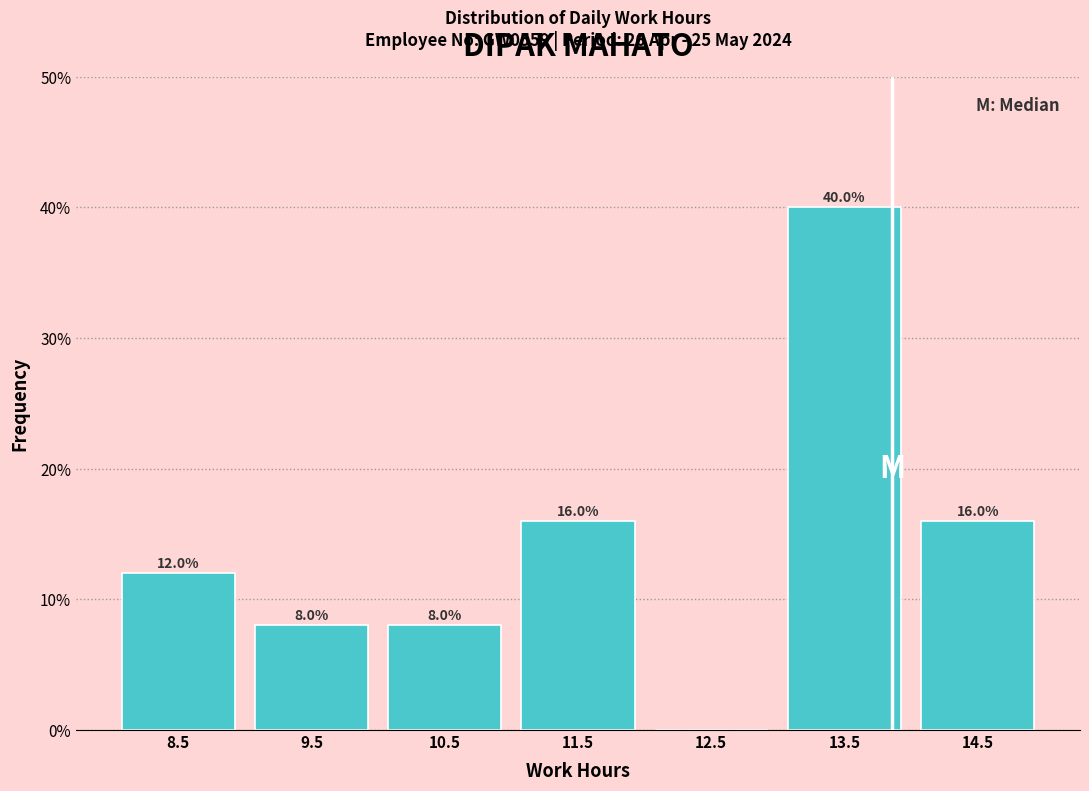

Reading right to left, what are all the values shown in this chart?

14.5=16	13.5=40	12.5=0	11.5=16	10.5=8	9.5=8	8.5=12